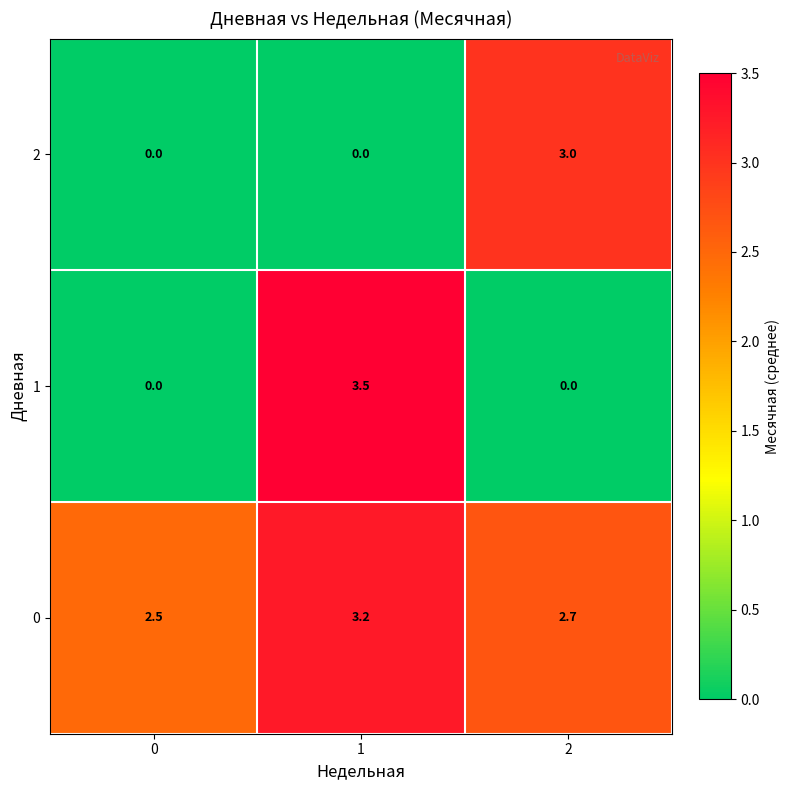

Is it true that 0 equals 3.2 at 1?

True